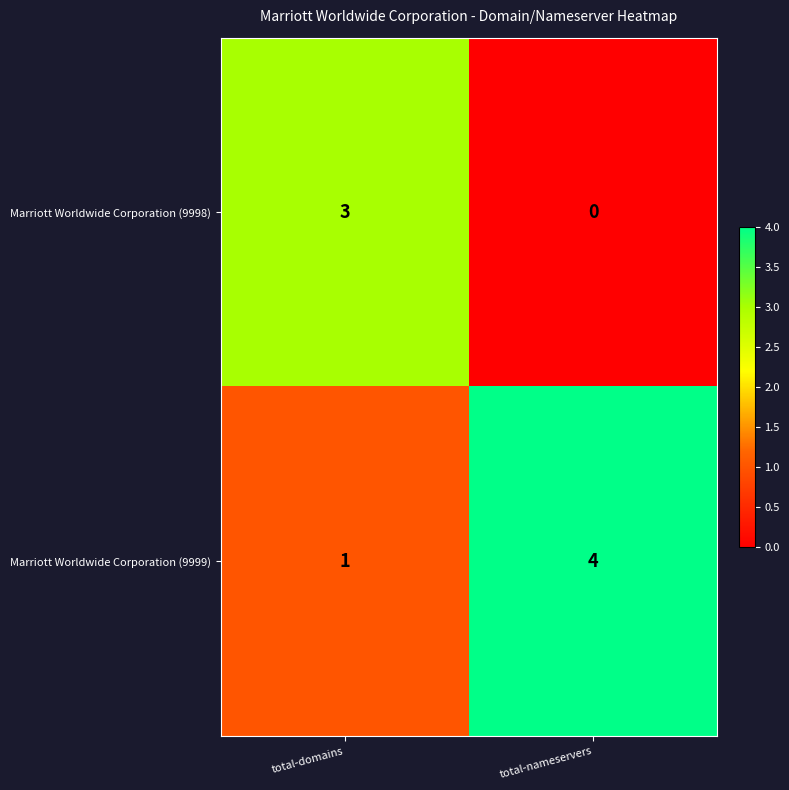

What is the approximate value of Marriott Worldwide Corporation (9999) at total-nameservers?

4